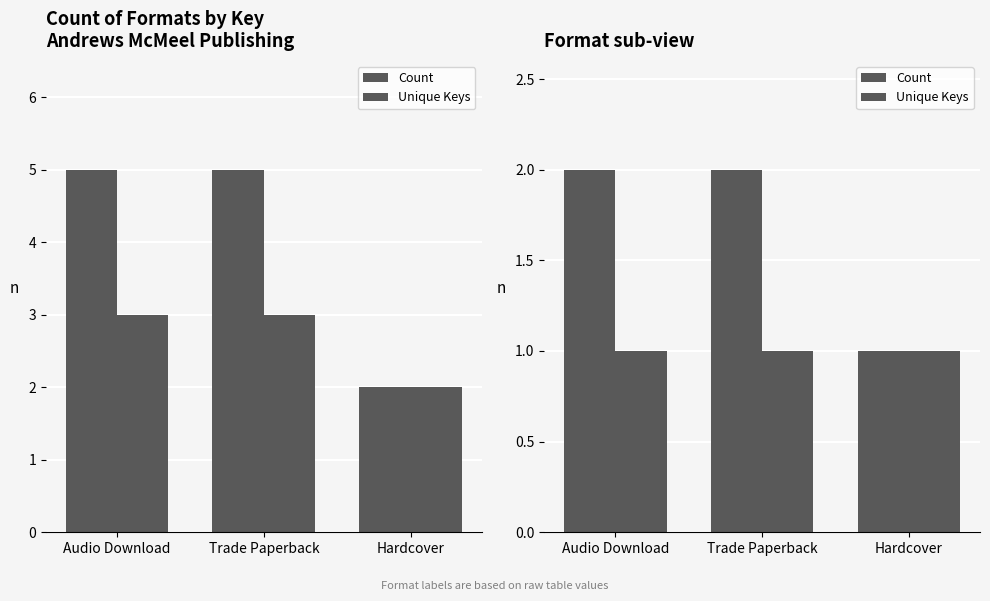

Is the value of Unique Keys at Audio Download greater than the value of Count at Audio Download?

No